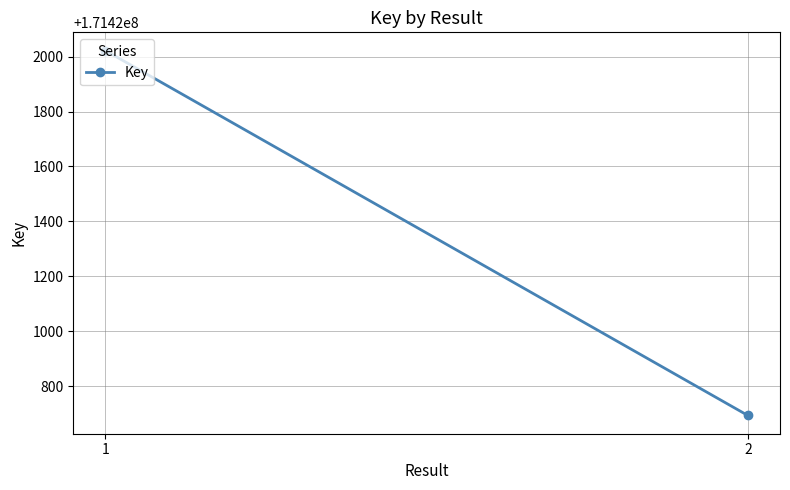

What is the average value?

171421358